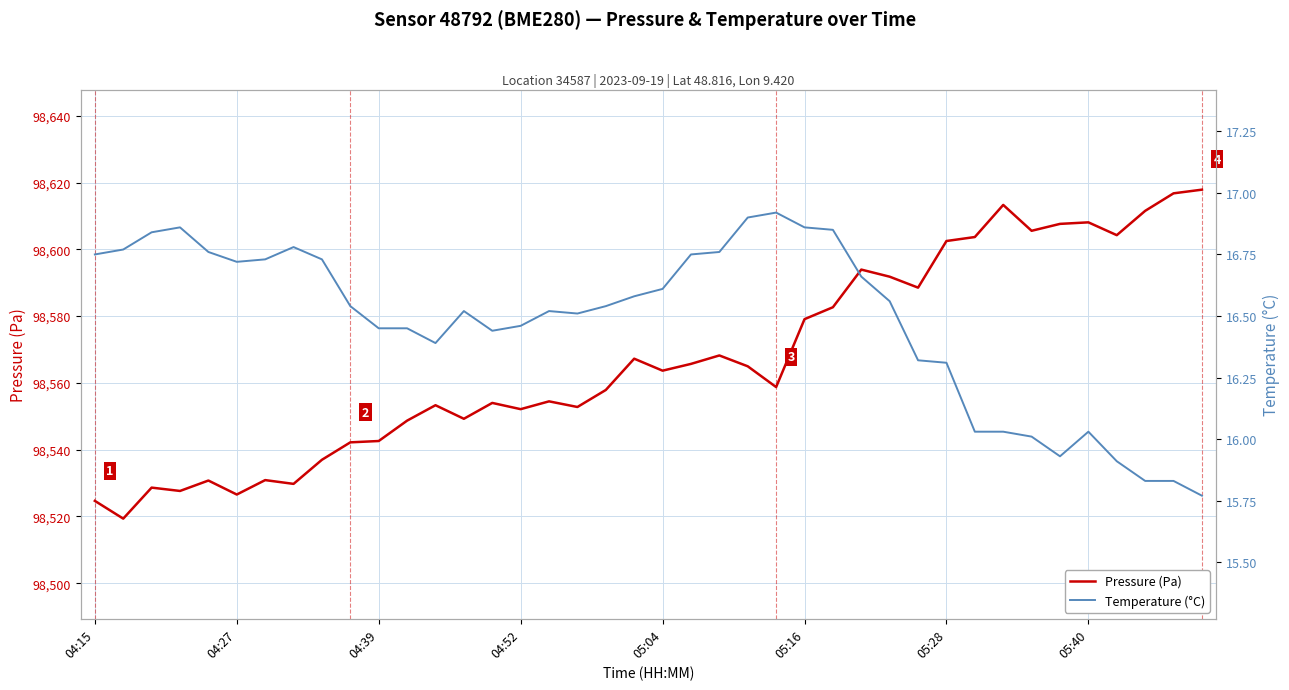

What is the greatest value displayed?

98617.9